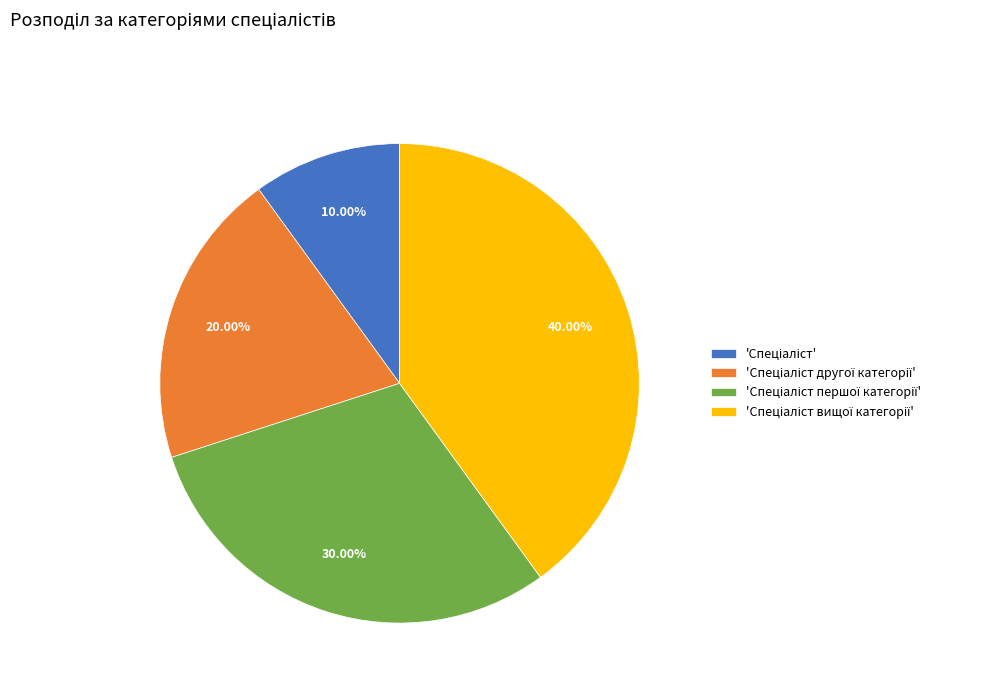

Is there a majority slice in this chart?

No